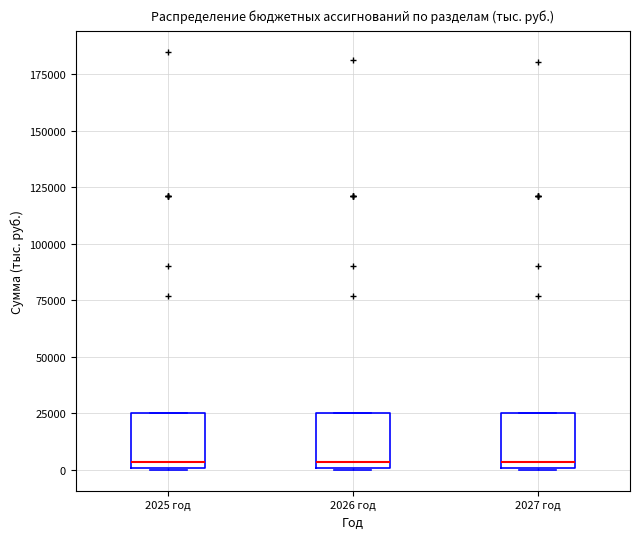

Reading left to right, read every box against the y-axis: the position of its median line, the range the box covers, and the ends of its whiskers. The values are not printed on the chart, so give them approximately, as read against the axis.

2025 год: median 5000, box 0 to 25000, whiskers 0 to 25000
2026 год: median 5000, box 0 to 25000, whiskers 0 to 25000
2027 год: median 5000, box 0 to 25000, whiskers 0 to 25000